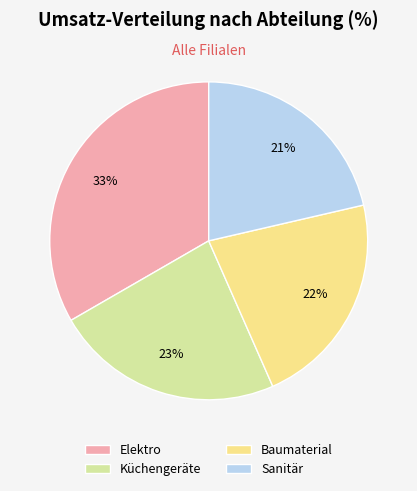

Rank the categories by value from lowest to highest.

Sanitär, Baumaterial, Küchengeräte, Elektro